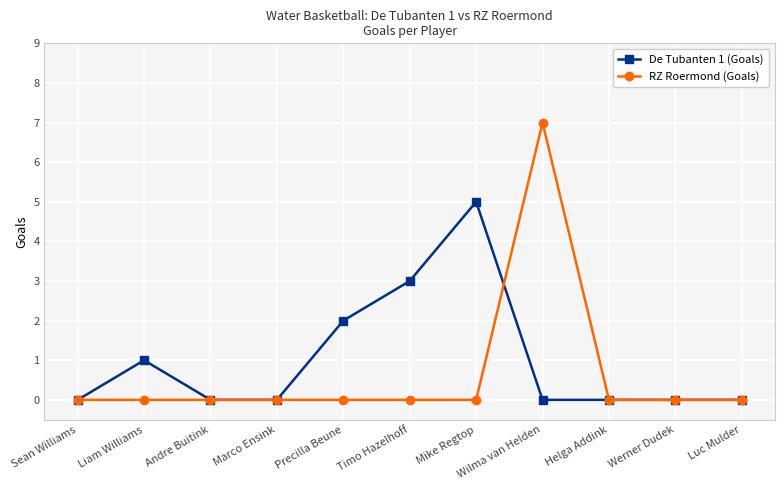

At which category is the sum across all series the highest?

Wilma van Helden